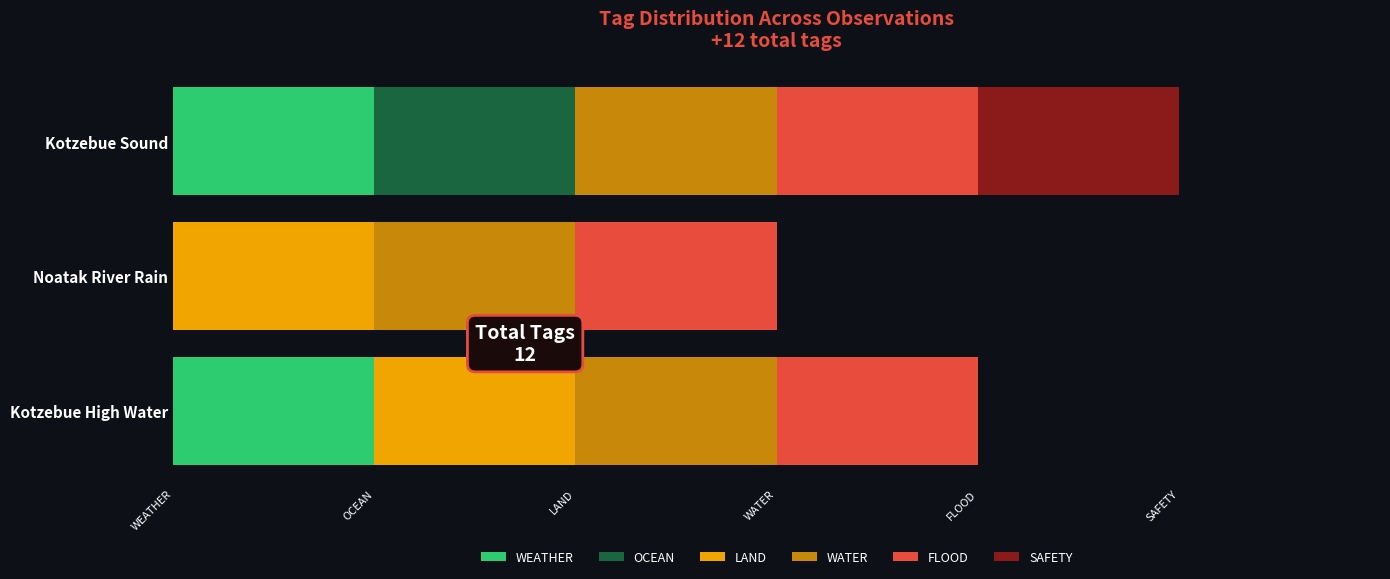

Reading left to right, transcribe all the data shown in this chart.

WEATHER: 1.0	0.0	1.0
OCEAN: 0.0	0.0	1.0
LAND: 1.0	1.0	0.0
WATER: 0.8	0.8	0.8
FLOOD: 0.8	0.8	0.8
SAFETY: 0.0	0.0	1.0